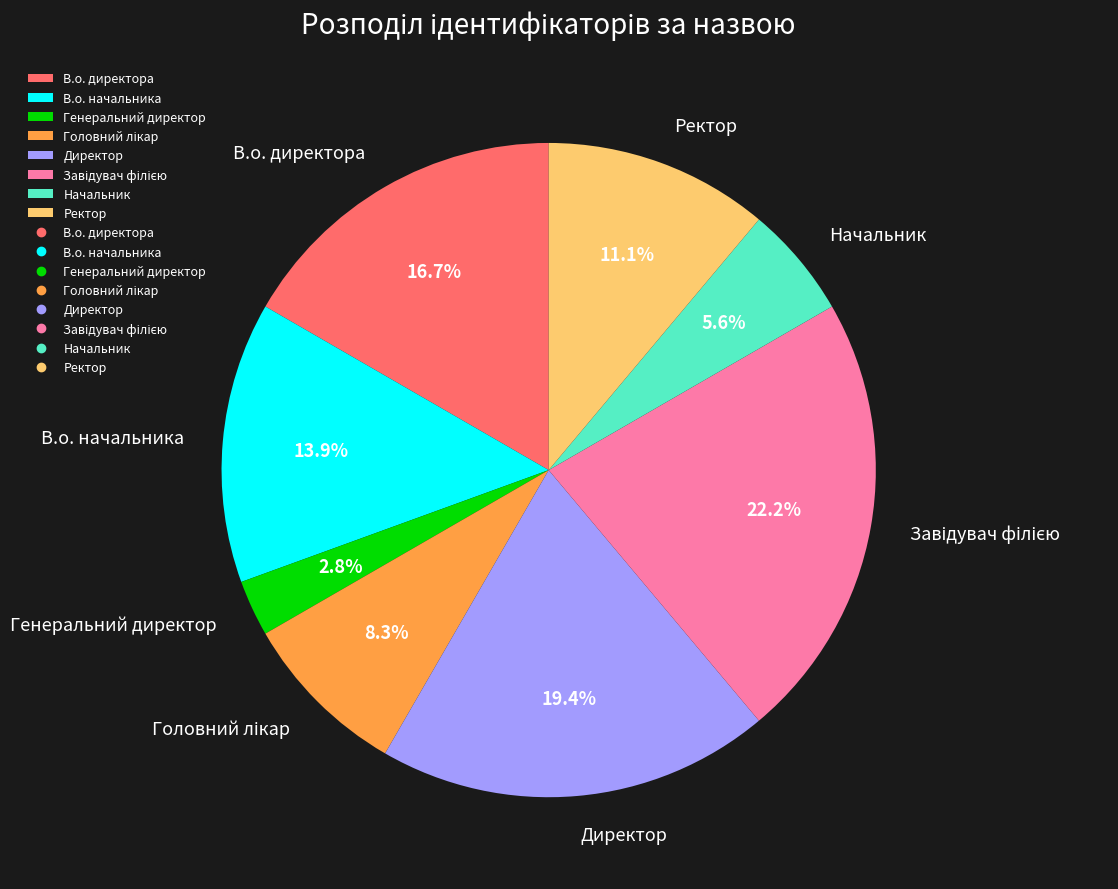

Combined, what portion of the pie is Директор and Начальник?

25.0%